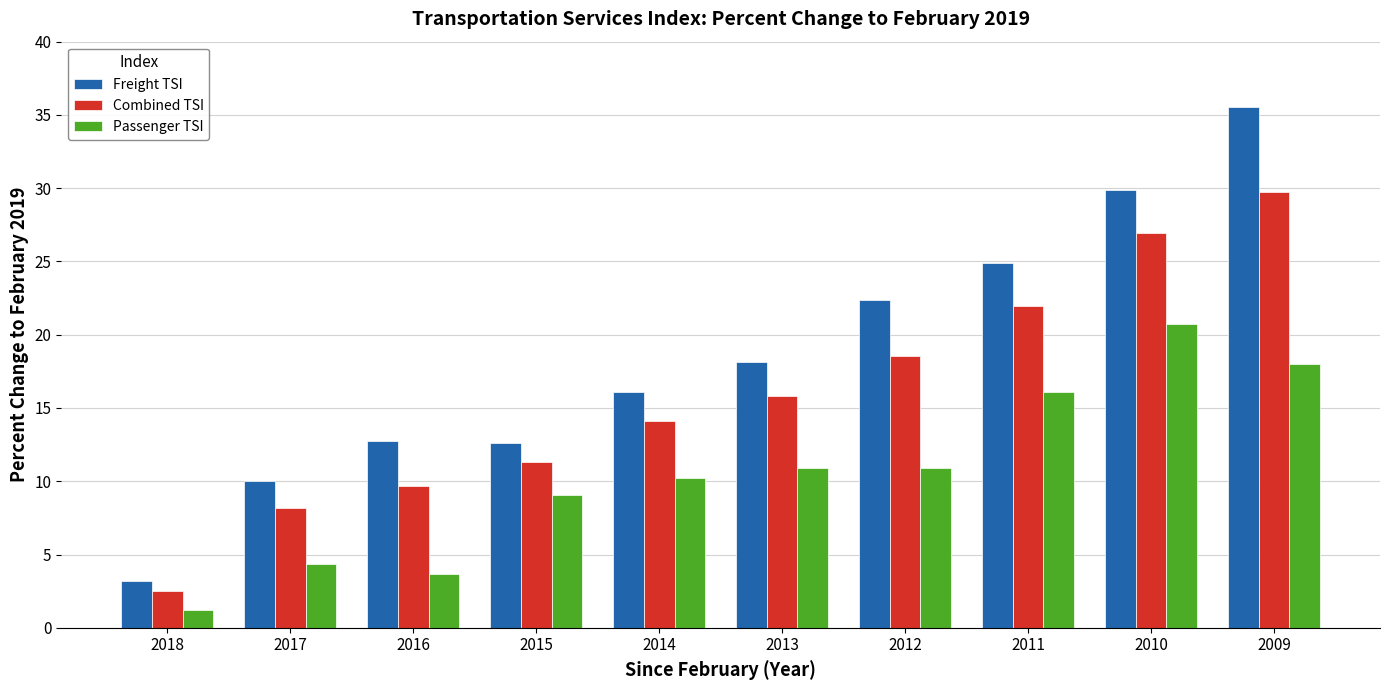

Reading left to right, extract all data points from this chart.

Freight TSI: 3.2	10.0	12.8	12.6	16.1	18.1	22.3	24.9	29.9	35.5
Combined TSI: 2.5	8.2	9.7	11.3	14.1	15.8	18.6	22.0	26.9	29.7
Passenger TSI: 1.2	4.3	3.7	9.0	10.2	10.9	10.9	16.1	20.7	18.0